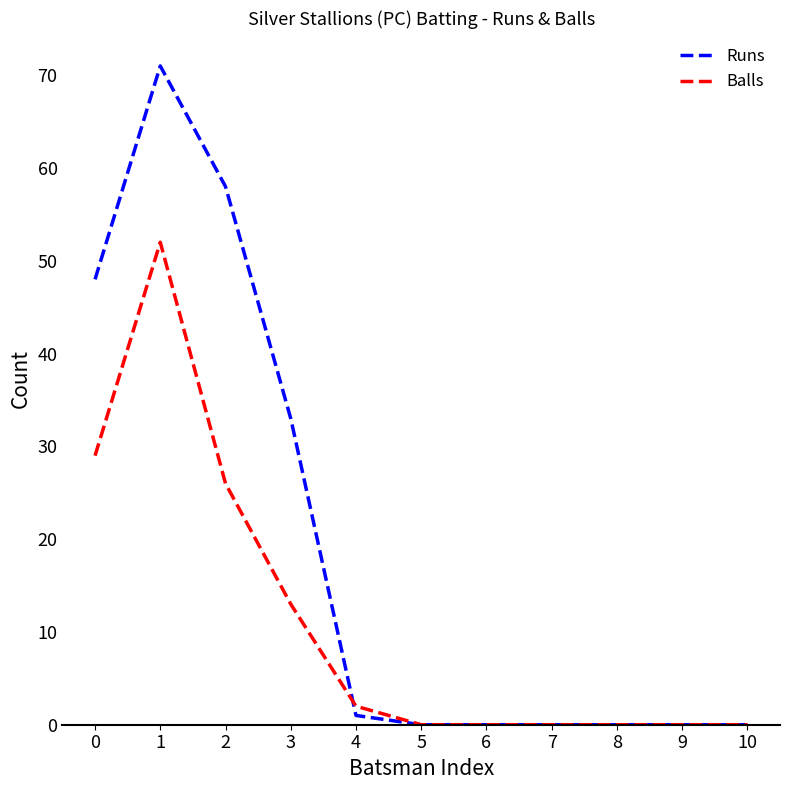

At which category does the chart reach its peak across all series?

1